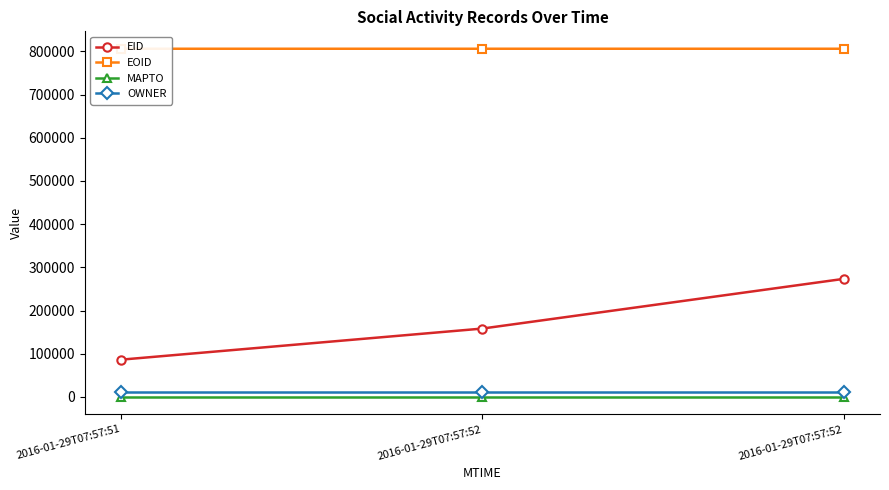

Where is MAPTO nearest to the value 0?

2016-01-29T07:57:51